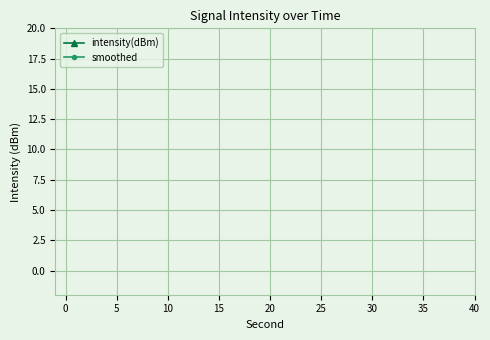

How many lines are shown in the chart?

2